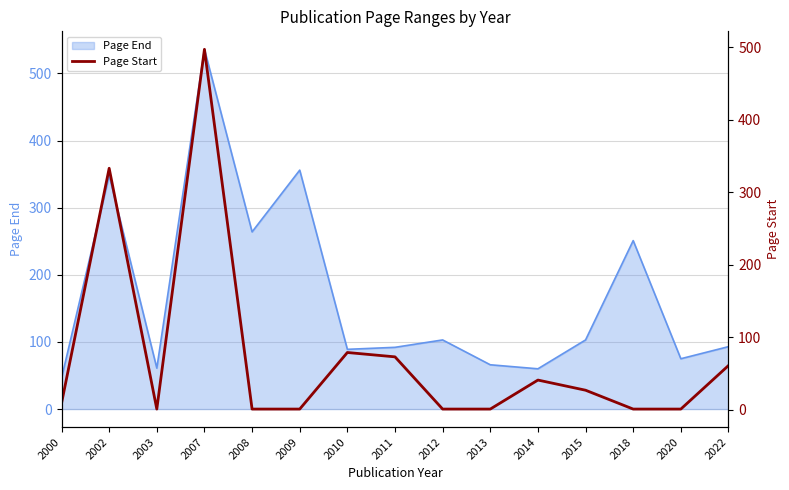

True or false: Page End has a value of 92 at 2011.

True